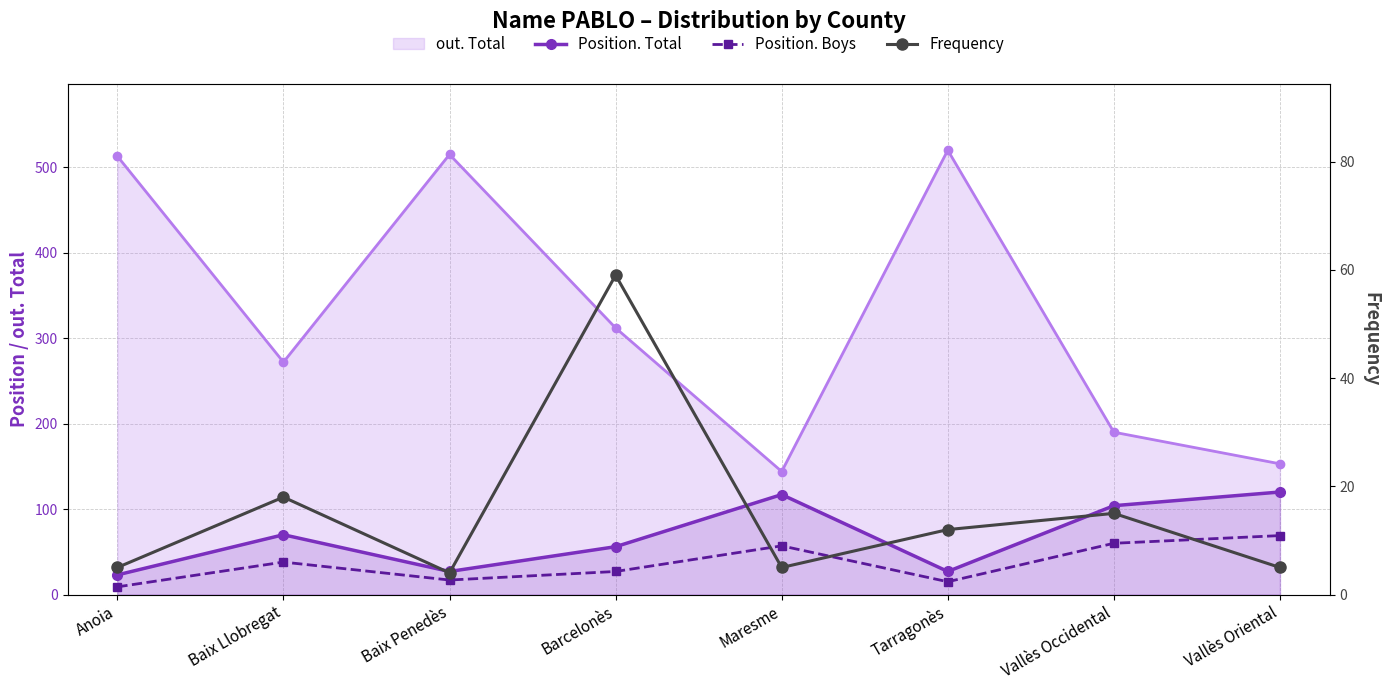

Reading left to right, extract all data points from this chart.

out. Total: 513	272	515	312	144	520	190	153
Position. Total: 23	70	27	56	117	27	104	120
Position. Boys: 9	38	17	27	57	15	60	69
Frequency: 5	18	4	59	5	12	15	5